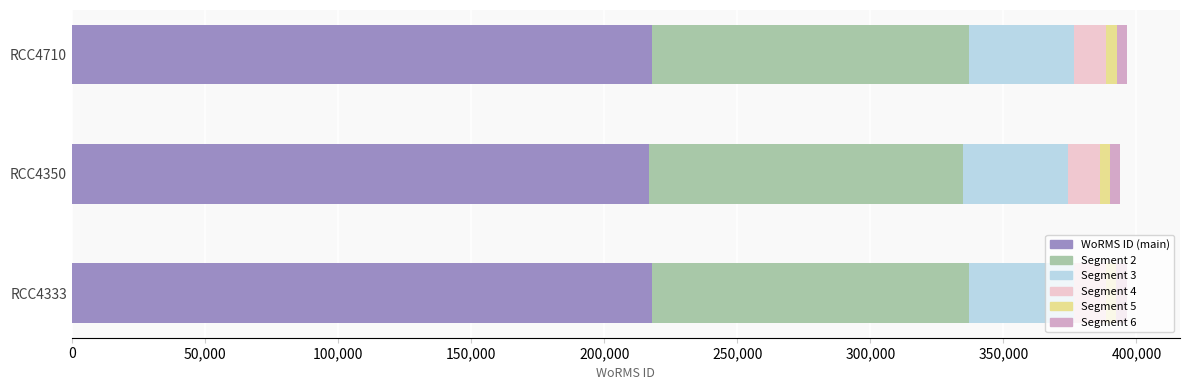

Count the number of categories in the chart.

3